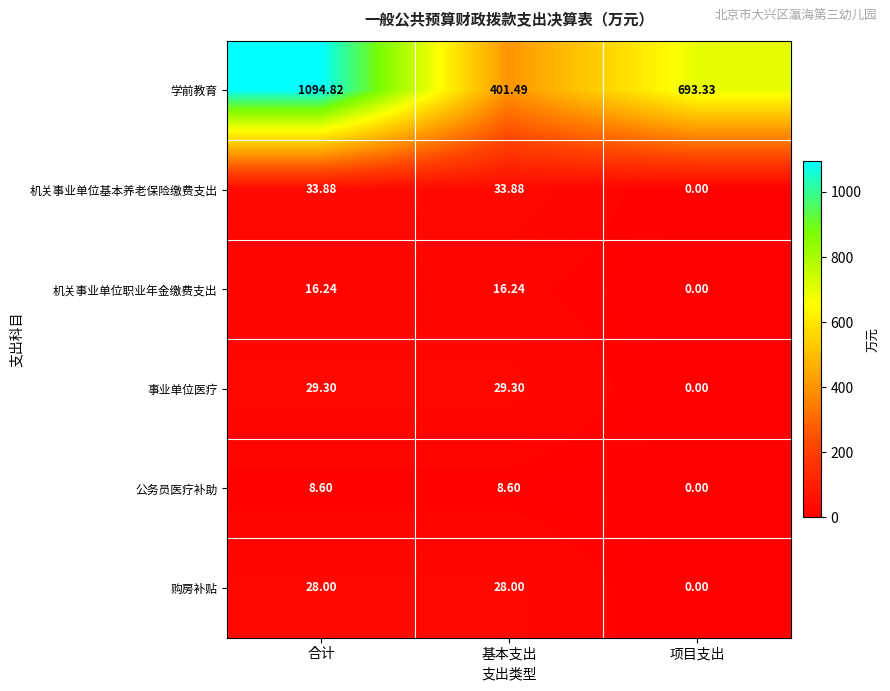

At which category is the sum across all series the highest?

合计